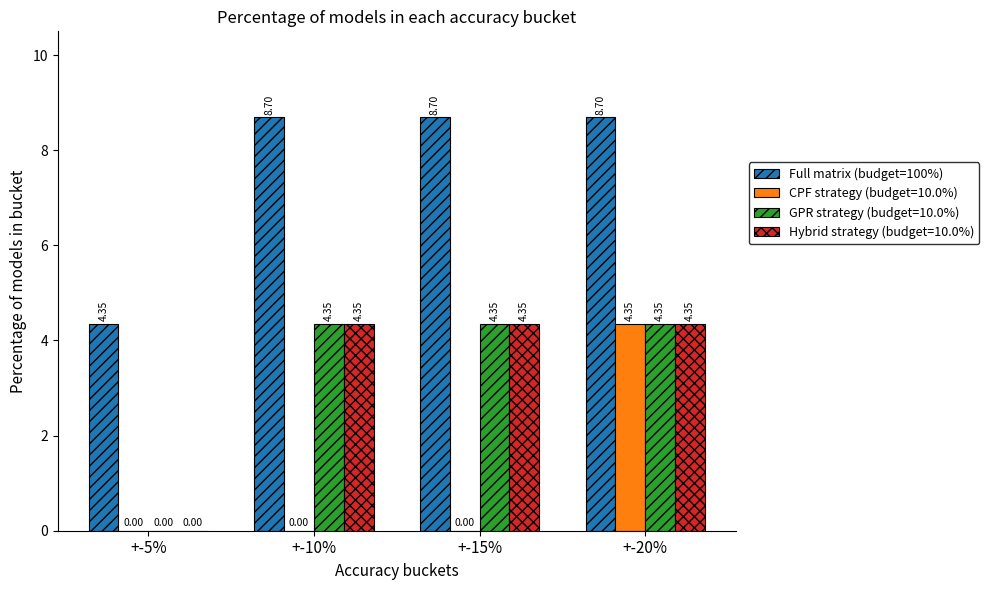

Between +-10% and +-20%, which series saw the biggest shift?

CPF strategy (budget=10.0%)